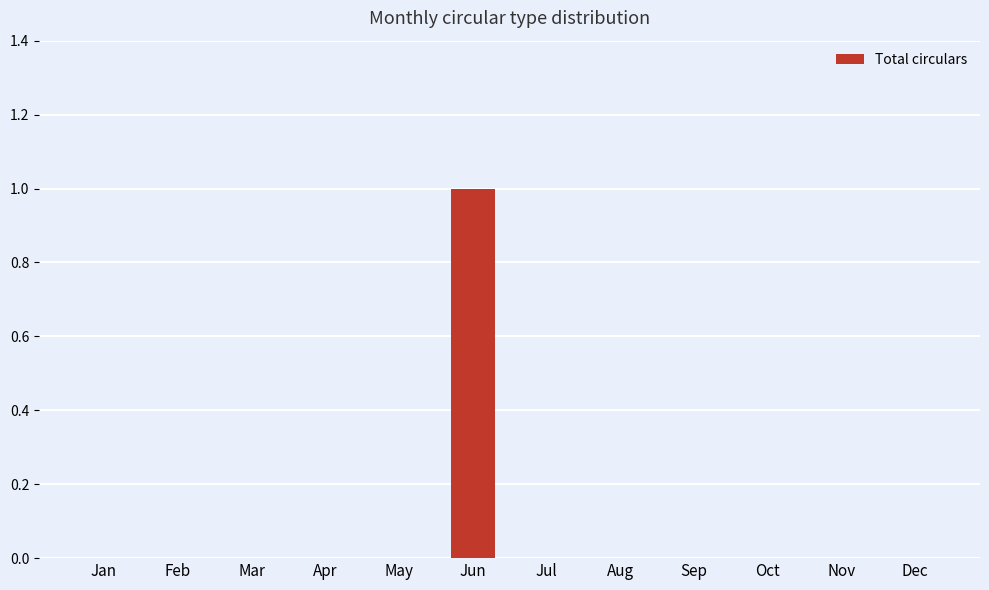

Is it true that the value at Jul is 0?

True